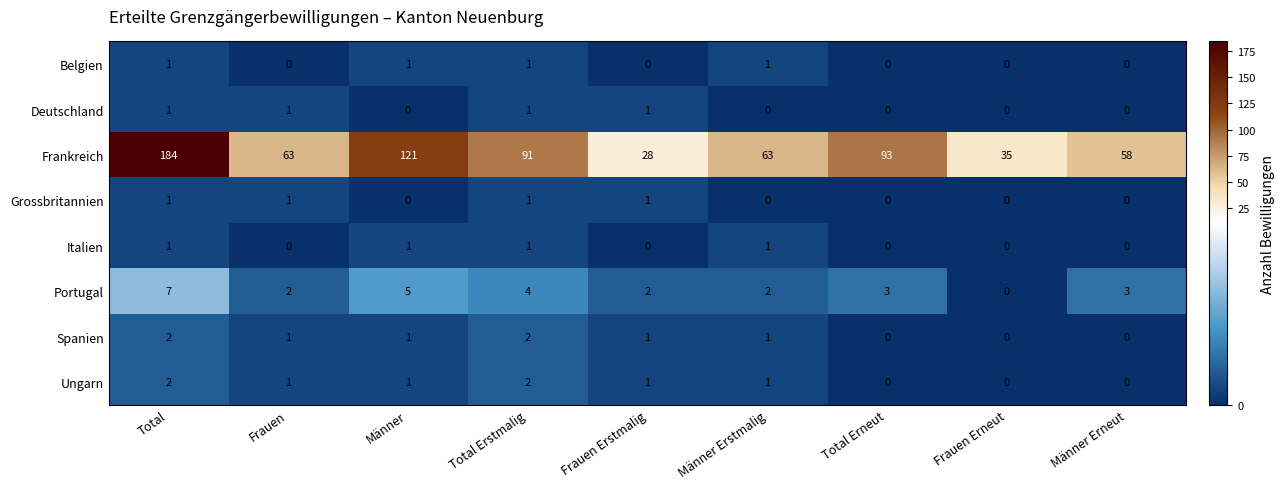

Which series has the largest total across all categories?

Frankreich